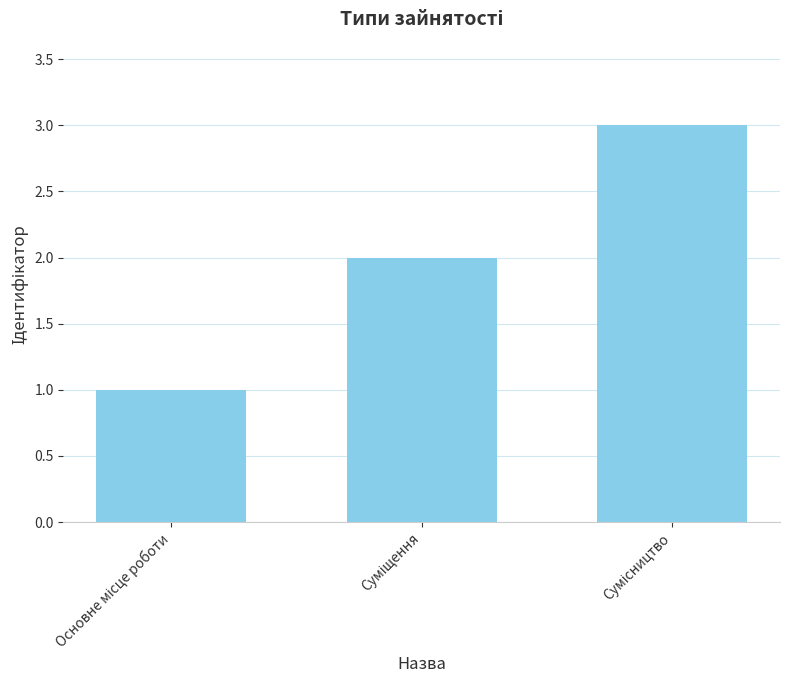

What is the greatest value displayed?

3